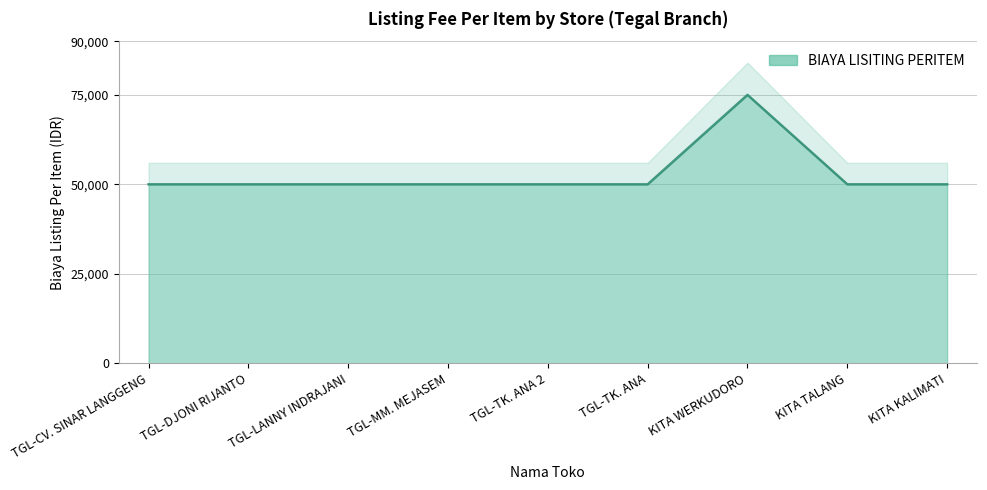

At which label is the value closest to 62500?

TGL-CV. SINAR LANGGENG